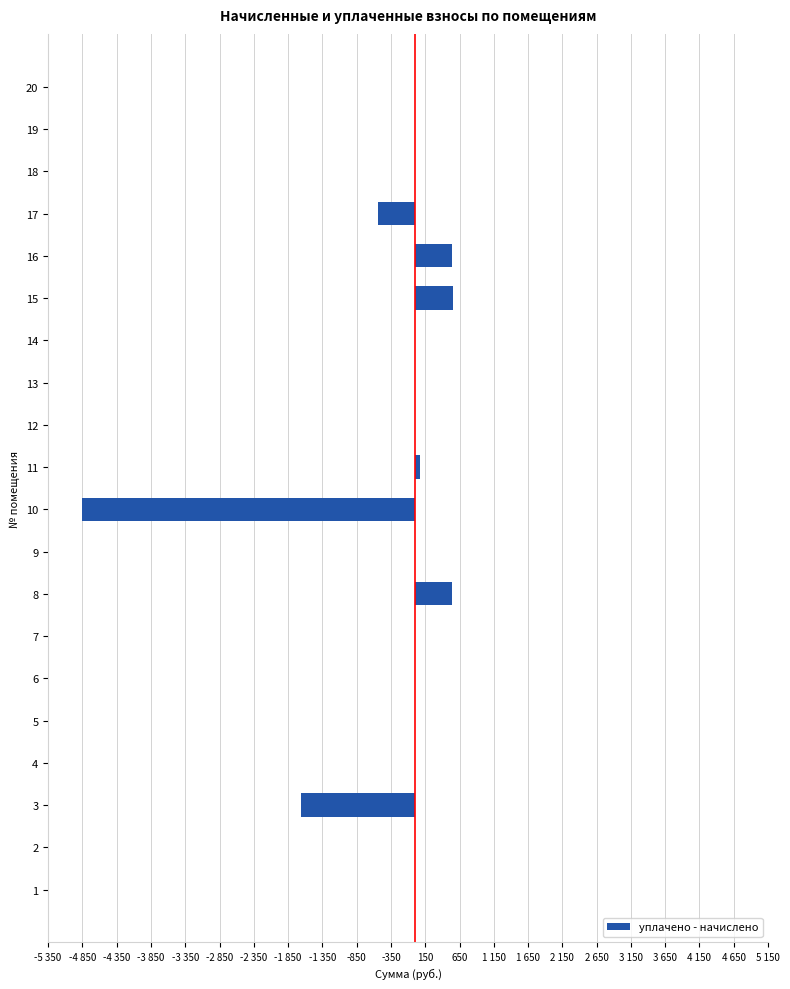

Are the bars horizontal?

Yes